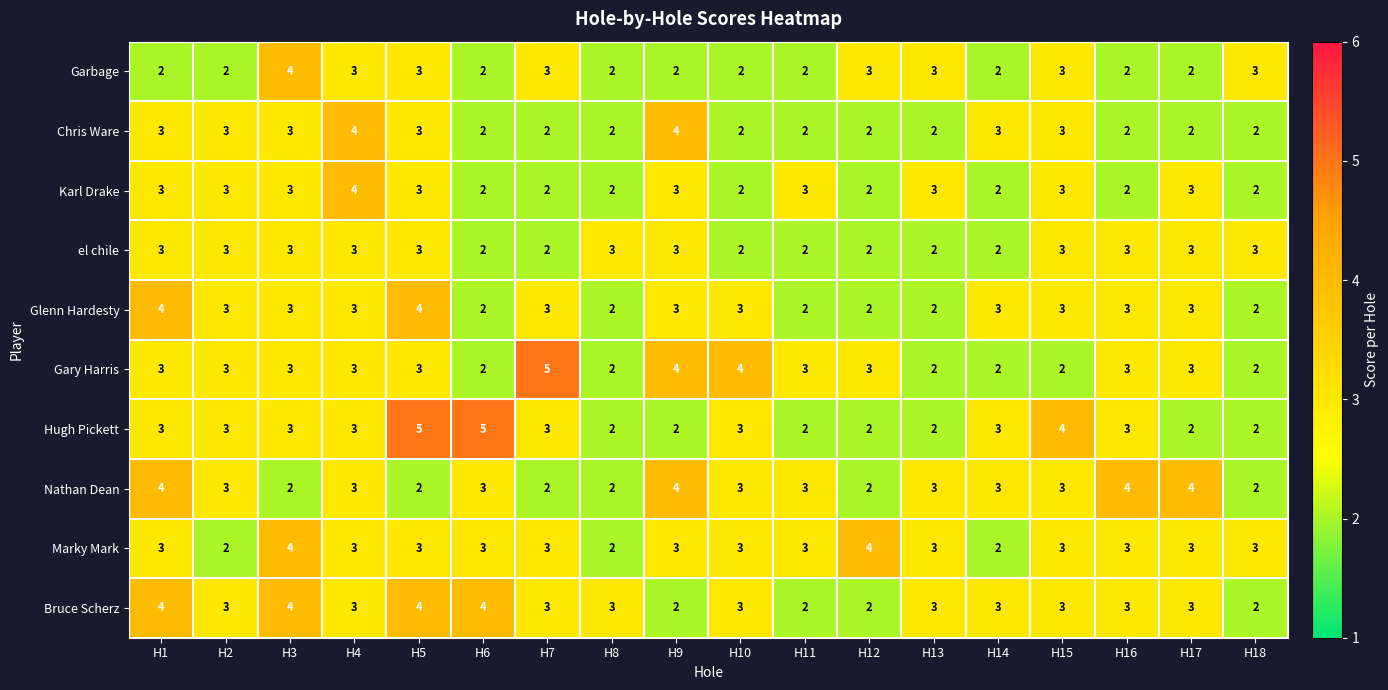

Is it true that Karl Drake equals 3 at H13?

True